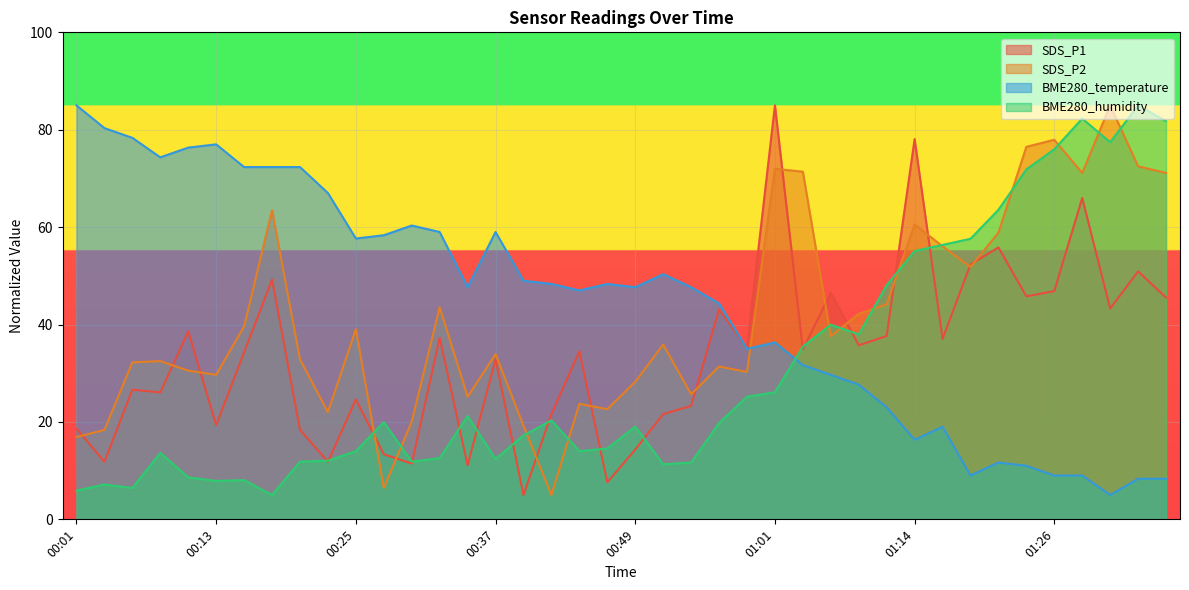

What is the total value across all series at 01:26?

209.8